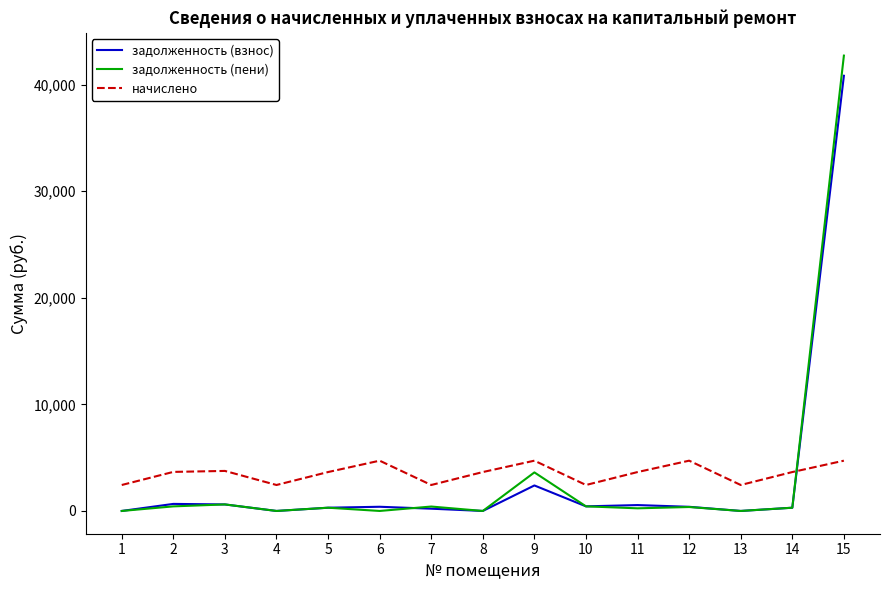

Does the chart display data point markers on the line(s)?

No